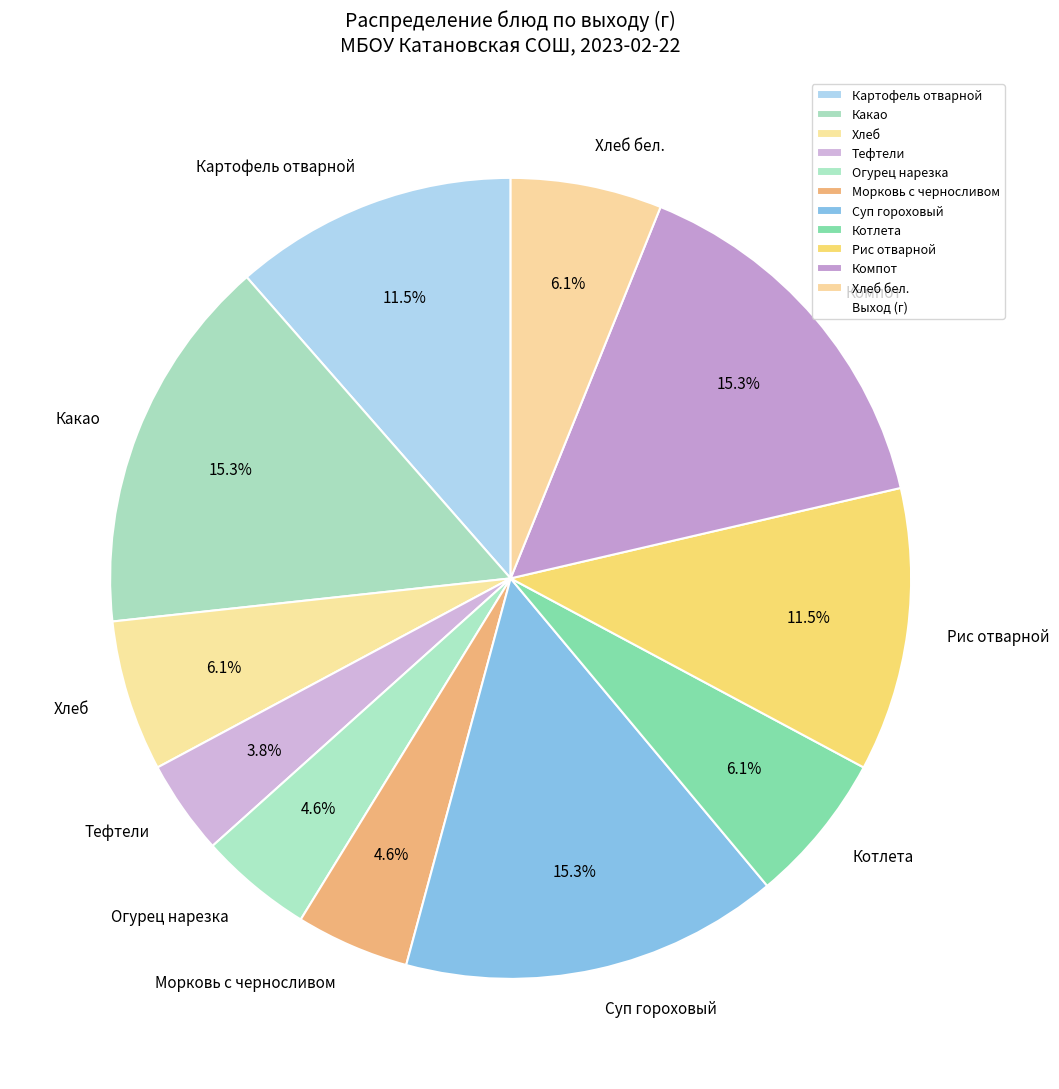

To the nearest percent, what is the difference between the largest and smallest slice percentages?

11%